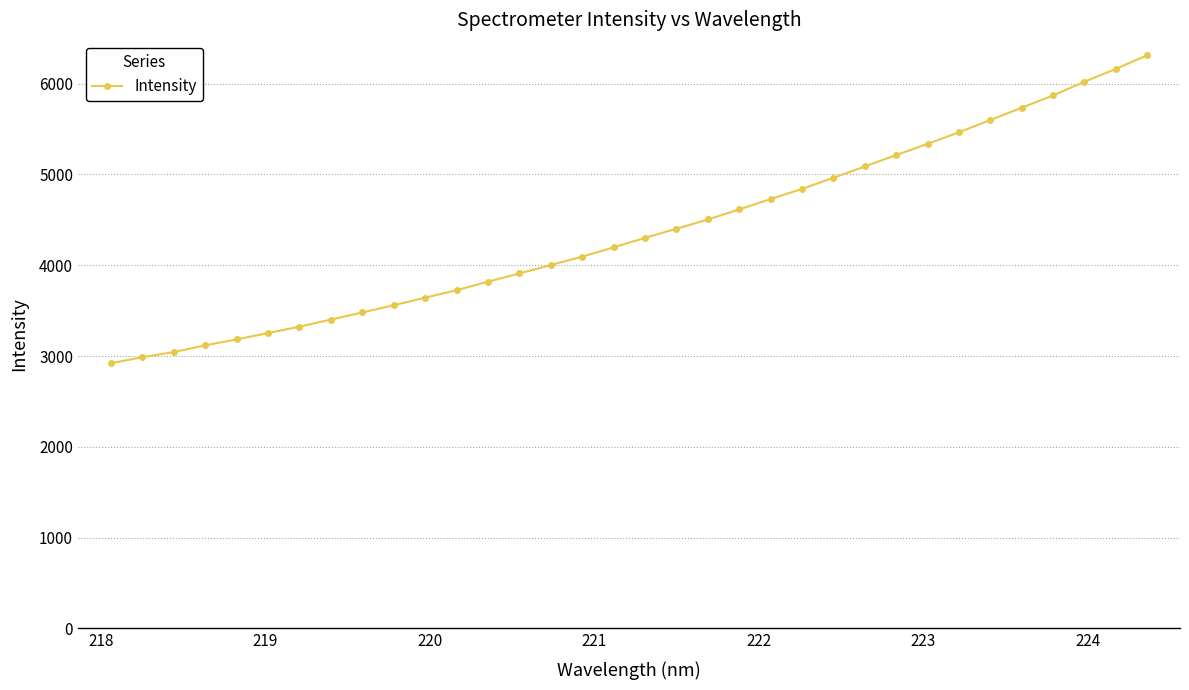

What is the value of the 2nd point from the left?

2986.3